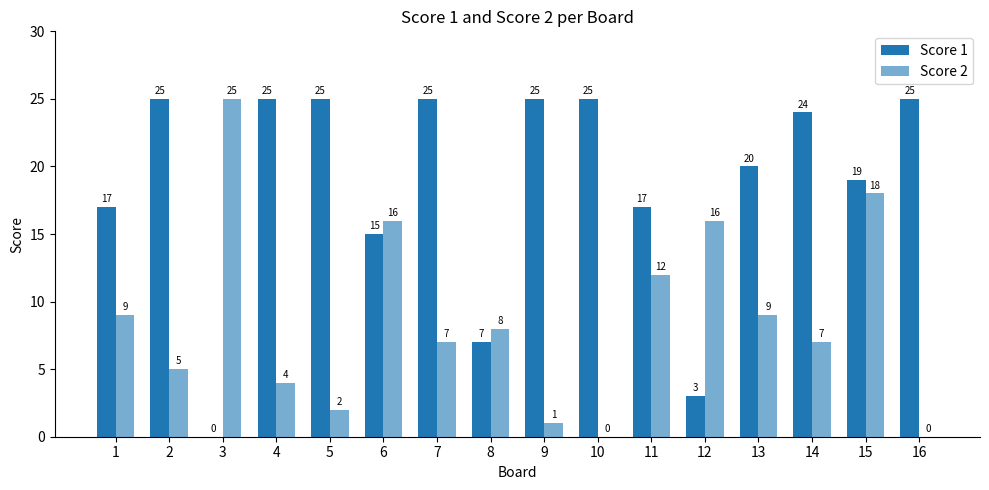

How many groups of bars are there?

16